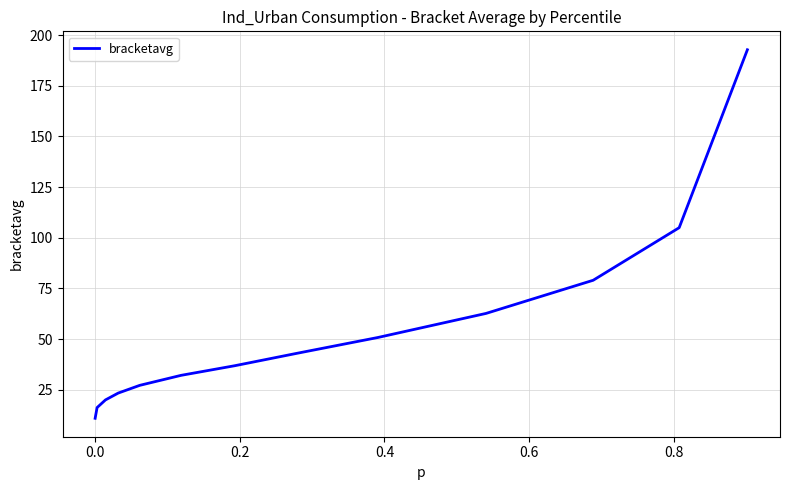

What is the difference between the maximum and minimum values?

181.8